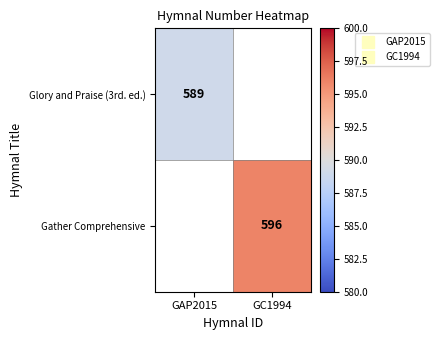

Which has a higher value, GAP2015 or GC1994?

GAP2015